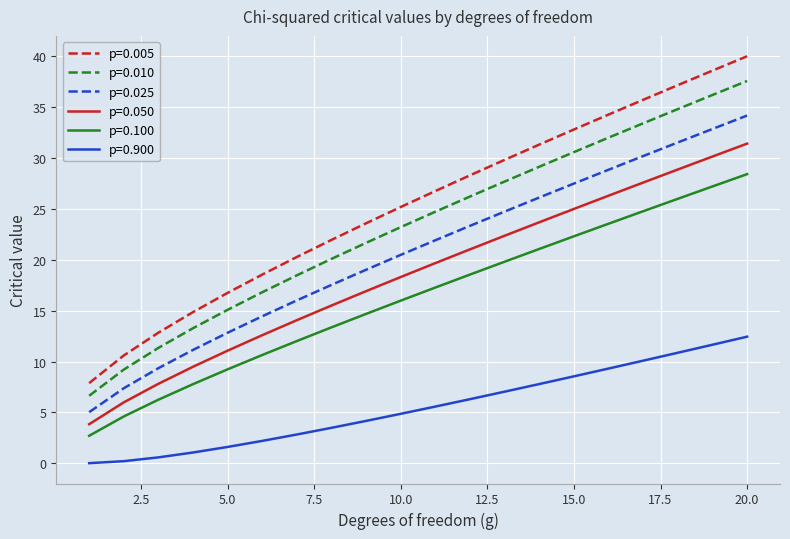

What is the difference between the maximum and minimum values in the p=0.010 series?

30.9